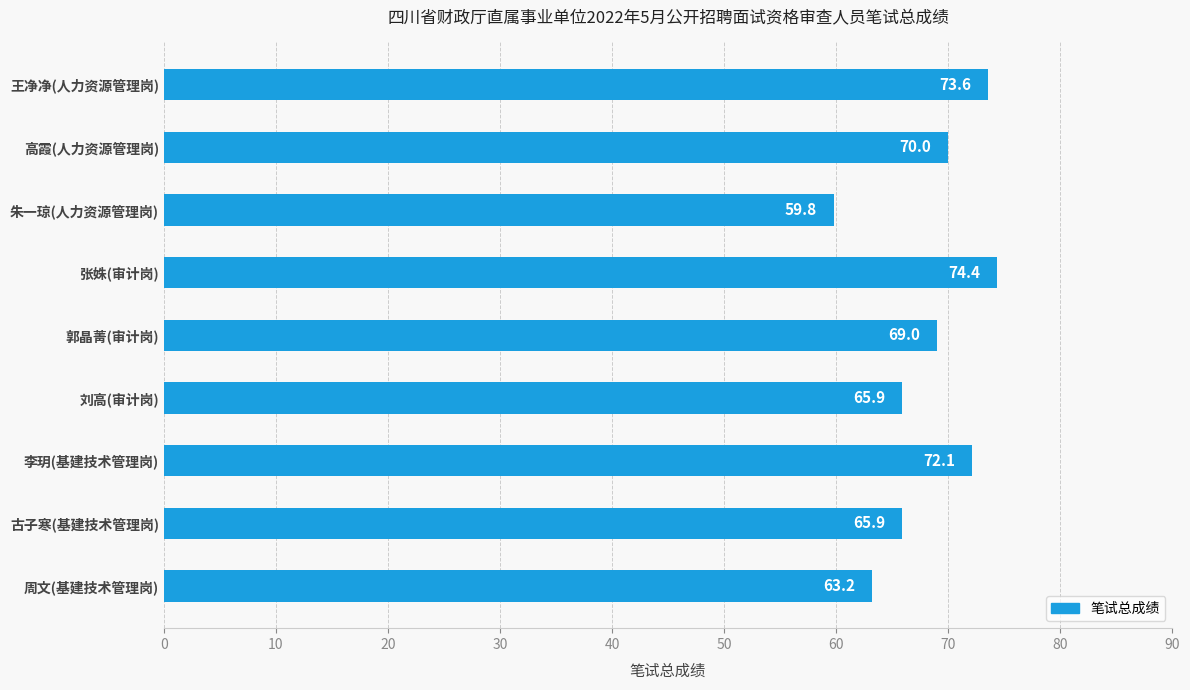

At which category does the chart reach its minimum across all series?

朱一琼(人力资源管理岗)